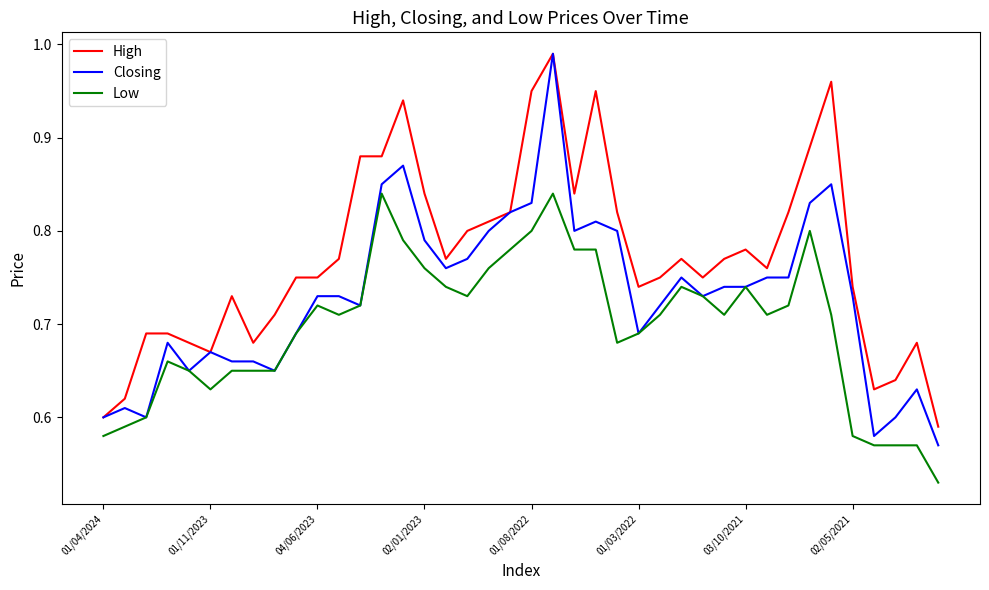

True or false: Low and High cross at least once.

False